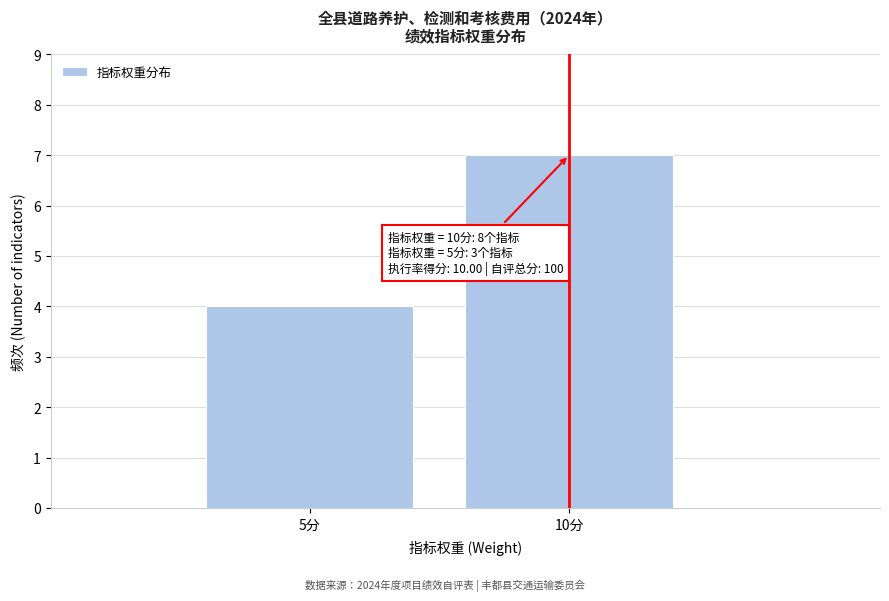

Reading left to right, extract all data points from this chart.

4	7